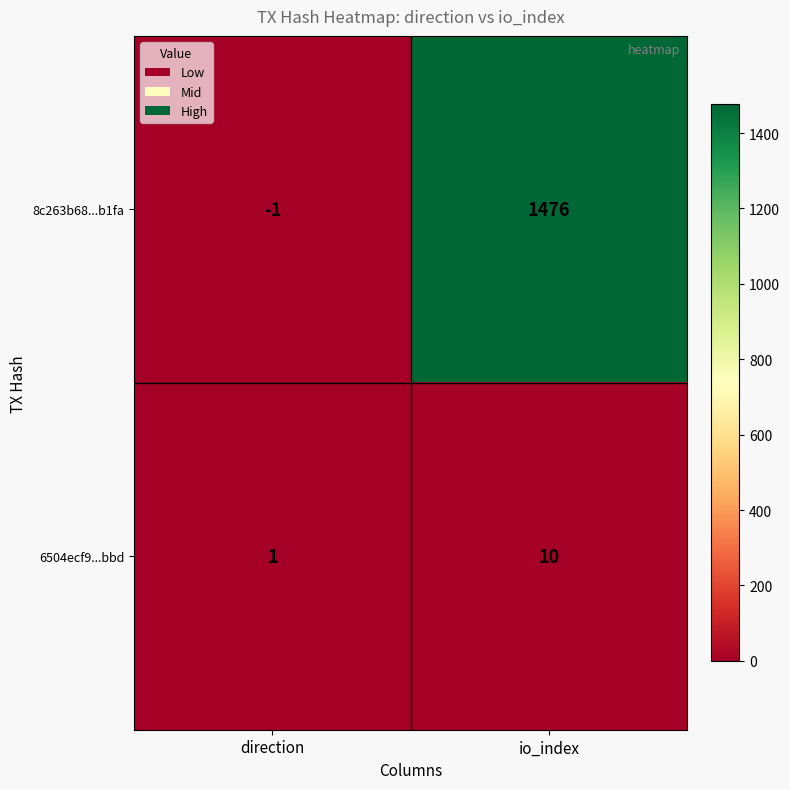

List the series in order of their peak value, lowest first.

6504ecf9...bbd, 8c263b68...b1fa